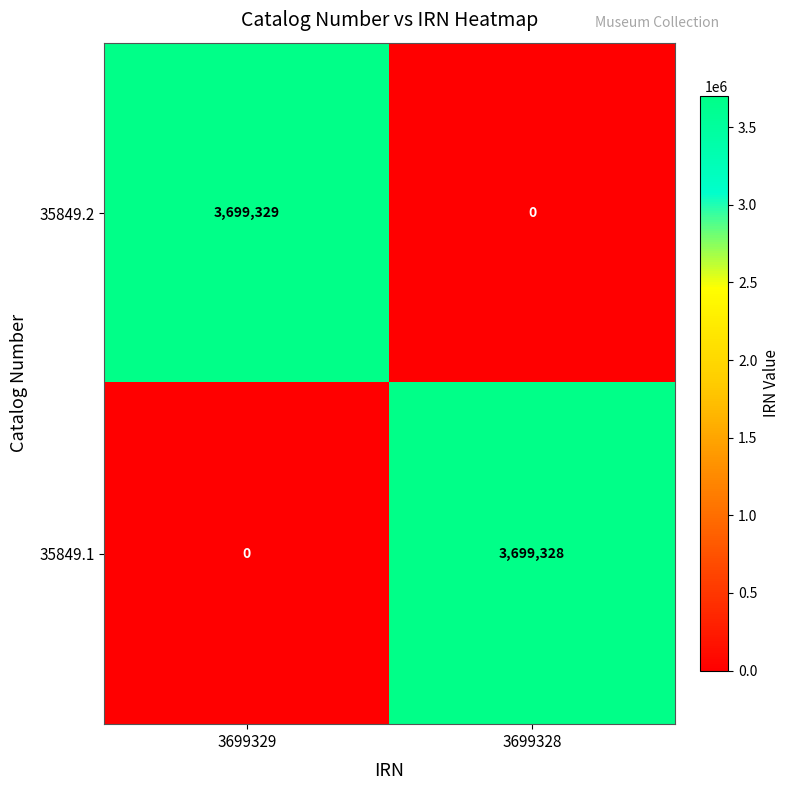

What is the difference between the 35849.2 values at 3699329 and 3699328?

3699329